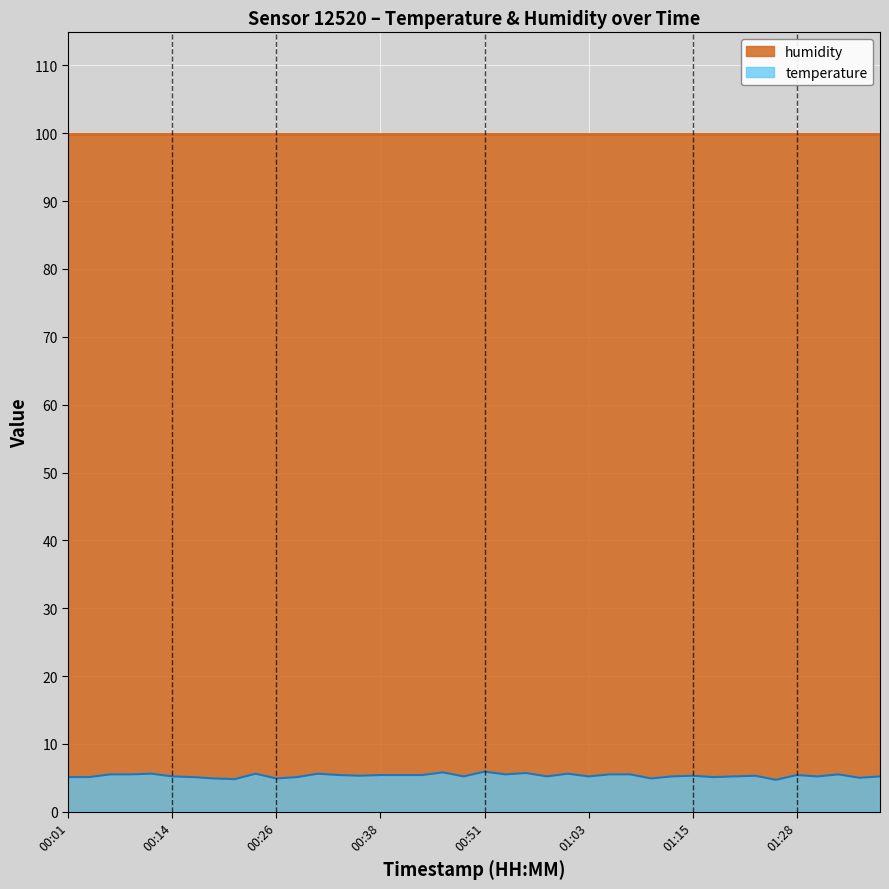

What is the difference between the values at 00:46 and 00:09?

0.3